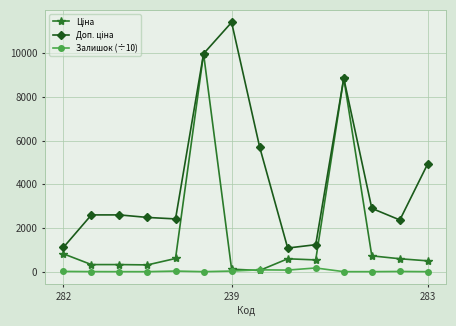

What is the greatest value displayed?

11410.0